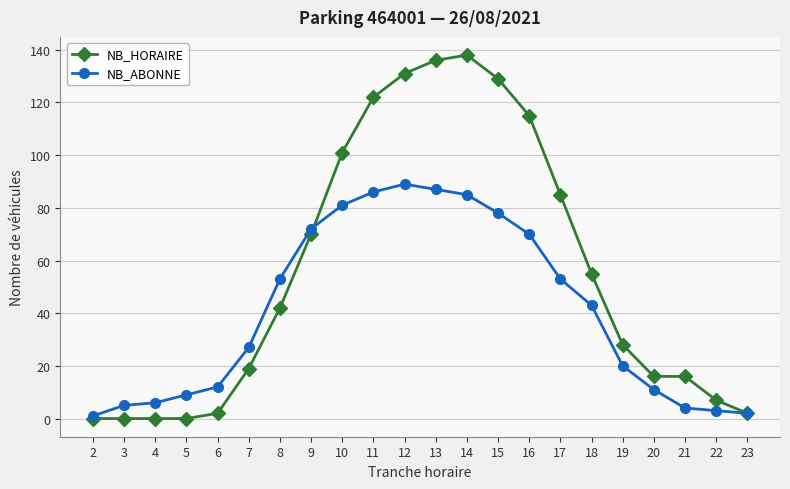

What is the value of the NB_ABONNE point at the 17th from the left?

43